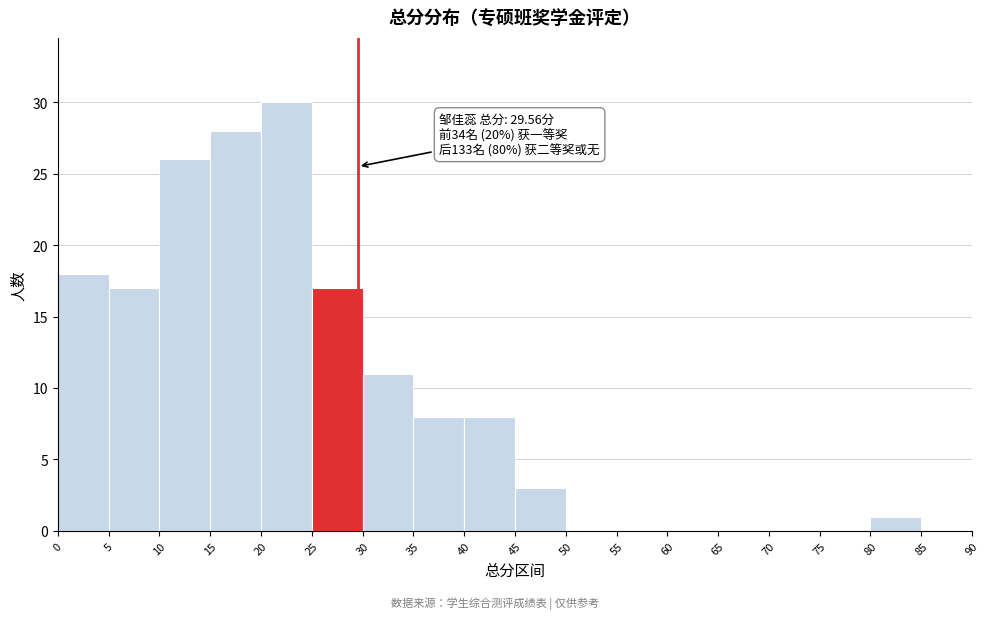

Which range on the x-axis has the tallest bar?

20 to 25